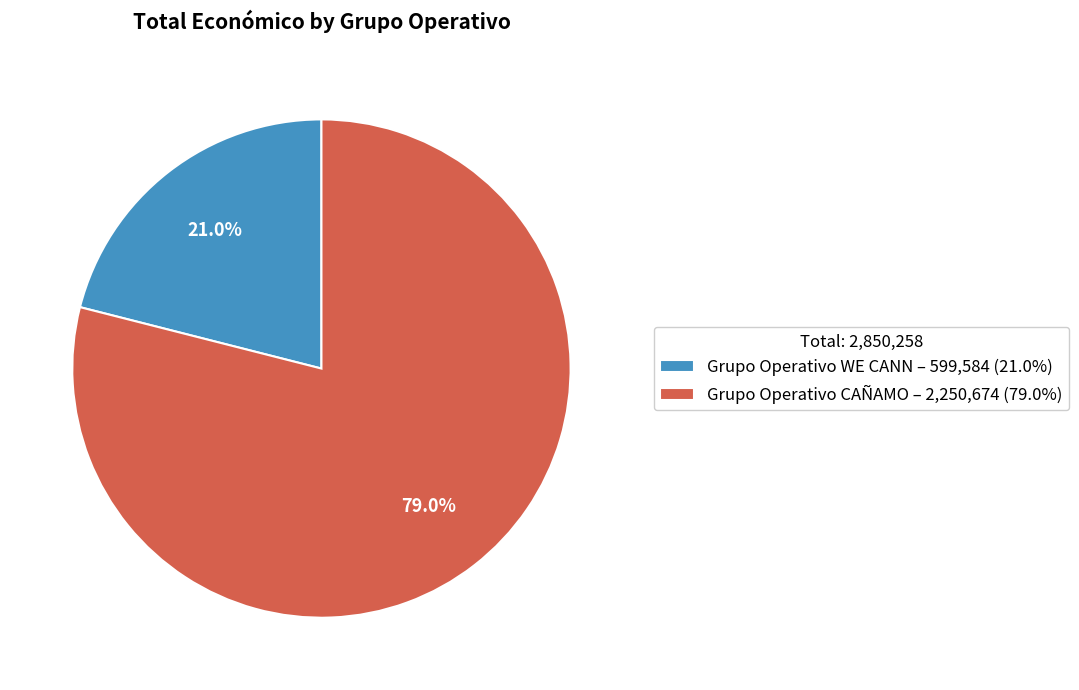

Which slice is the smallest?

Grupo Operativo WE CANN